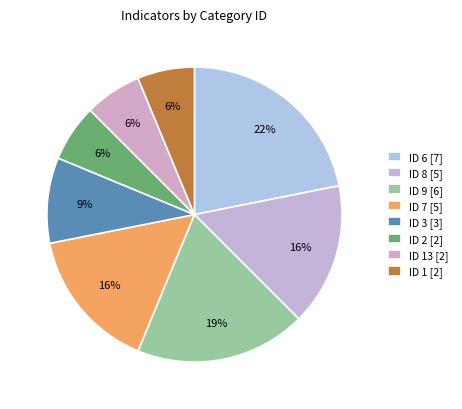

Does any single category account for the majority?

No